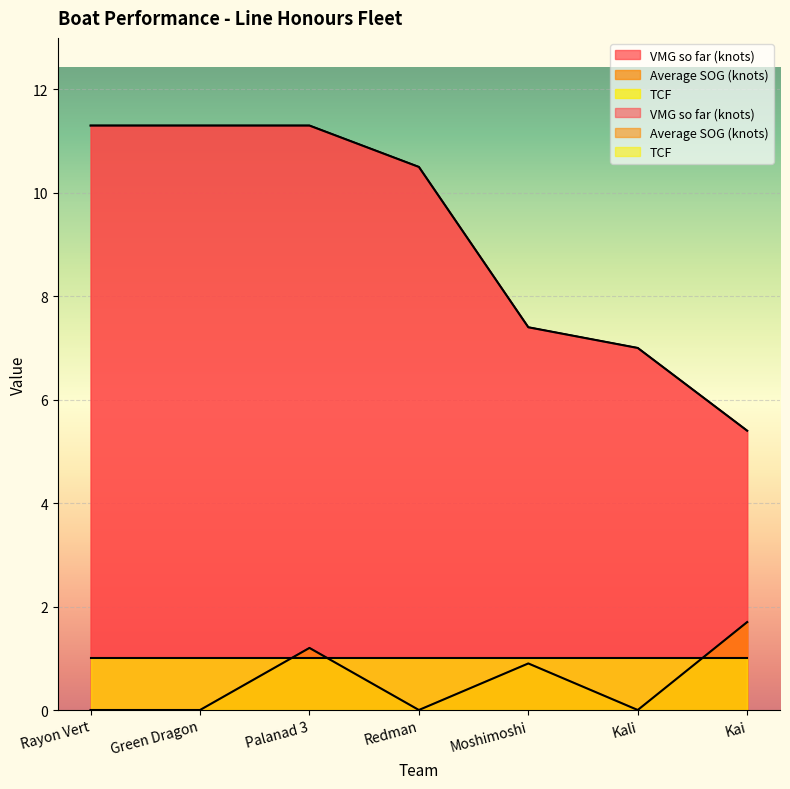

True or false: VMG so far (knots) and Average SOG (knots) intersect in this chart.

False